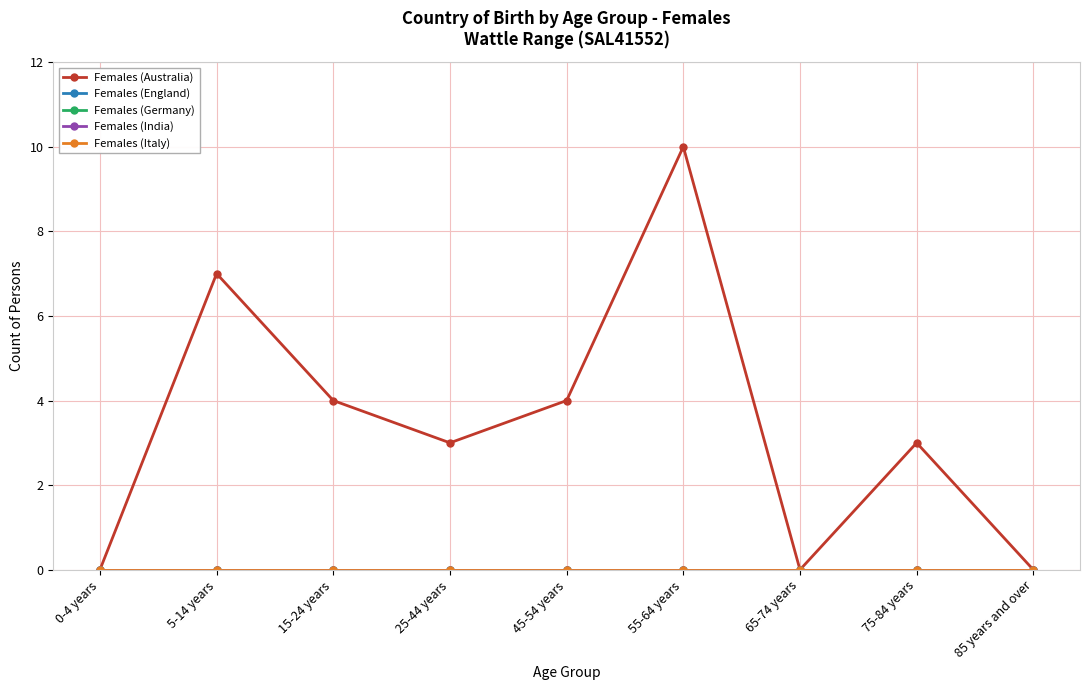

The value of Females (Australia) at 45-54 years is 6. True or false?

False